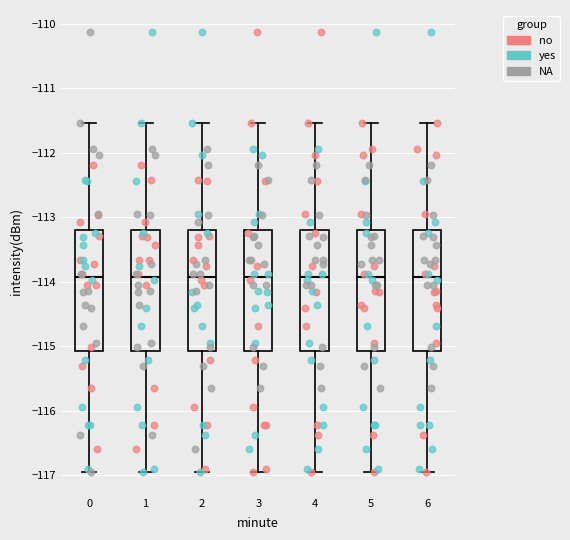

Reading left to right, transcribe this box plot: for each box, give where its median line is, the range the box spans, and where its two whiskers end, as read against the y-axis. The values are not printed on the chart, so give them approximately, as read against the axis.

0: median -113.9, box -115.1 to -113.2, whiskers -116.9 to -111.5
1: median -113.9, box -115.1 to -113.2, whiskers -116.9 to -111.5
2: median -113.9, box -115.1 to -113.2, whiskers -116.9 to -111.5
3: median -113.9, box -115.1 to -113.2, whiskers -116.9 to -111.5
4: median -113.9, box -115.1 to -113.2, whiskers -116.9 to -111.5
5: median -113.9, box -115.1 to -113.2, whiskers -116.9 to -111.5
6: median -113.9, box -115.1 to -113.2, whiskers -116.9 to -111.5